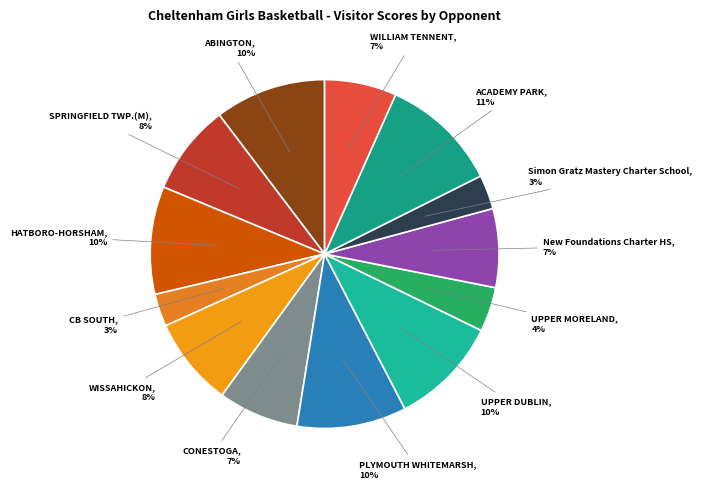

True or false: UPPER MORELAND accounts for 18% of the total.

False